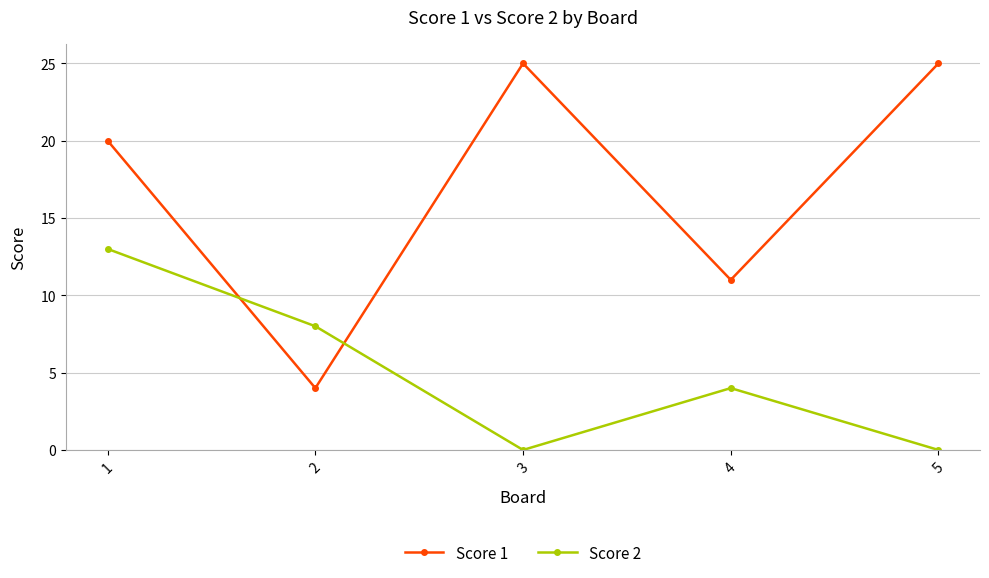

At which label is Score 1 closest to 14?

4